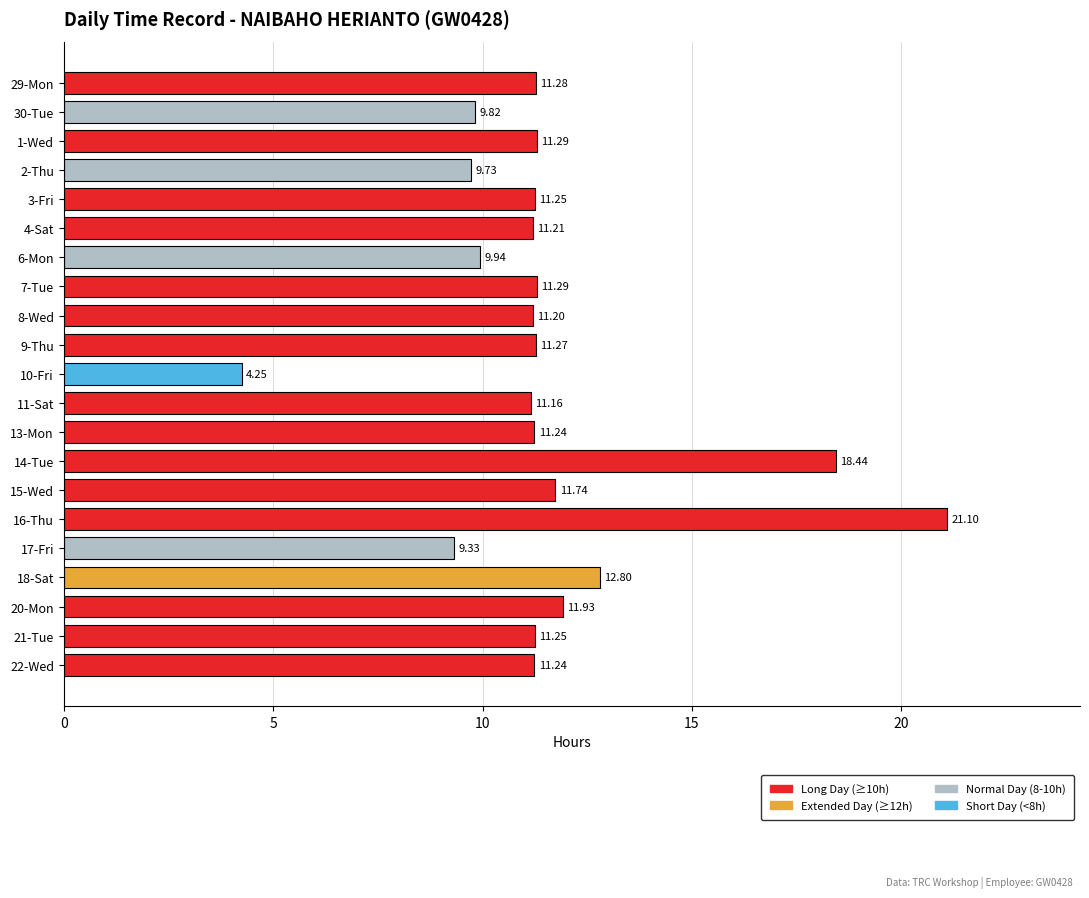

What is the sum of all values?

242.8